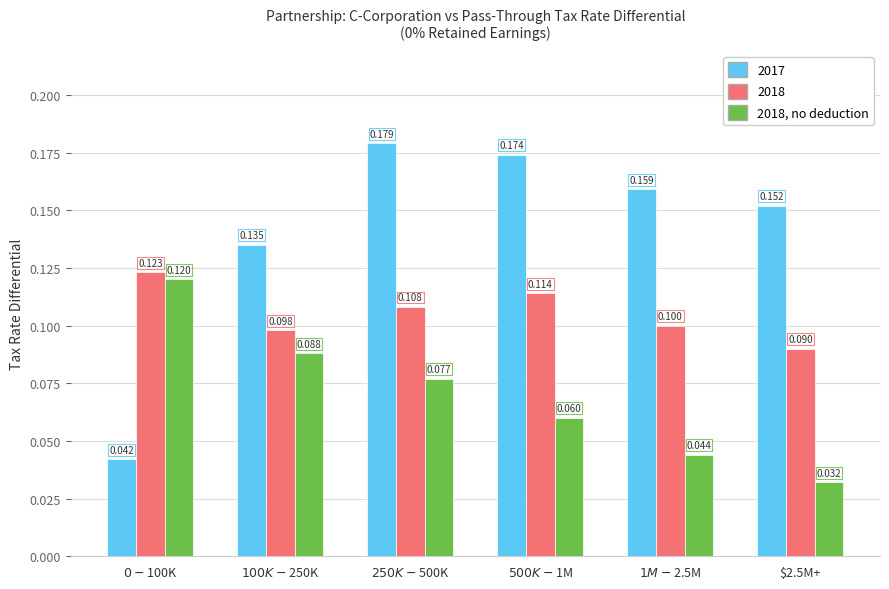

What is the label of the 6th bar from the left?

$2.5M+